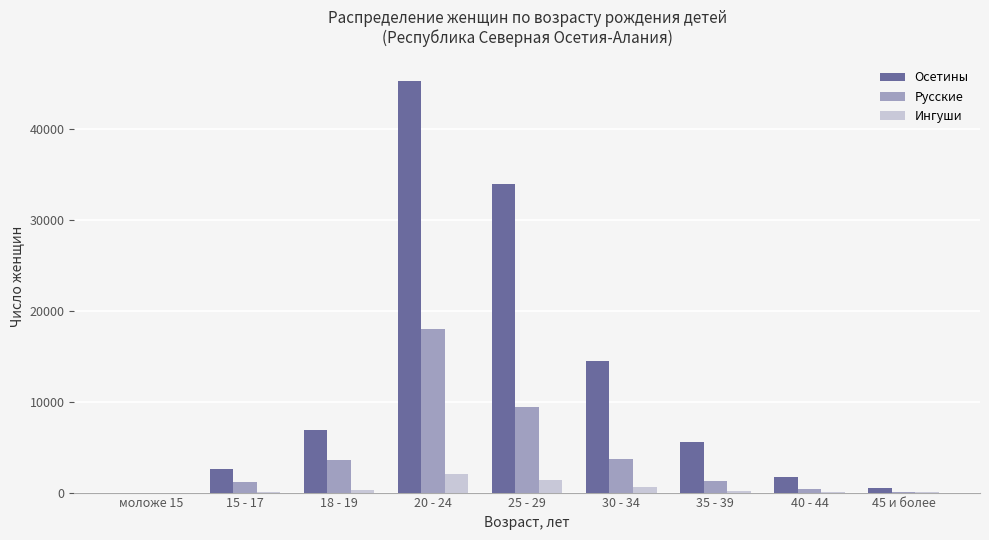

Are the bars horizontal?

No